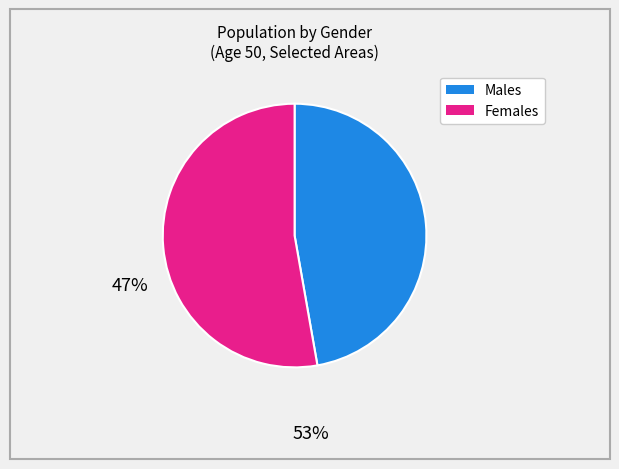

Is there a majority slice in this chart?

Yes